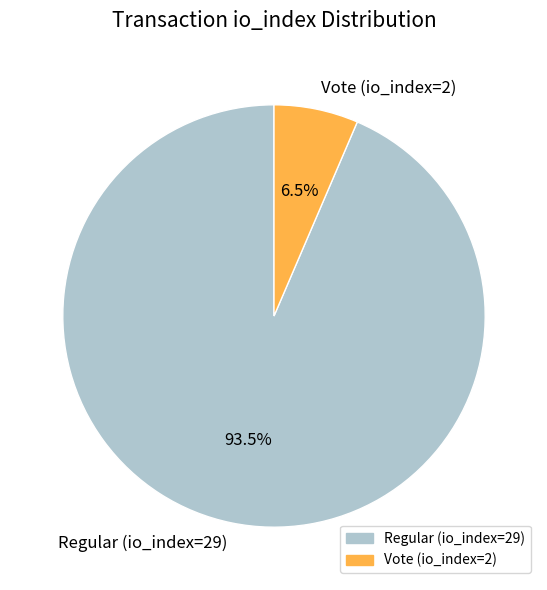

Is there any slice that represents more than half of the pie?

Yes